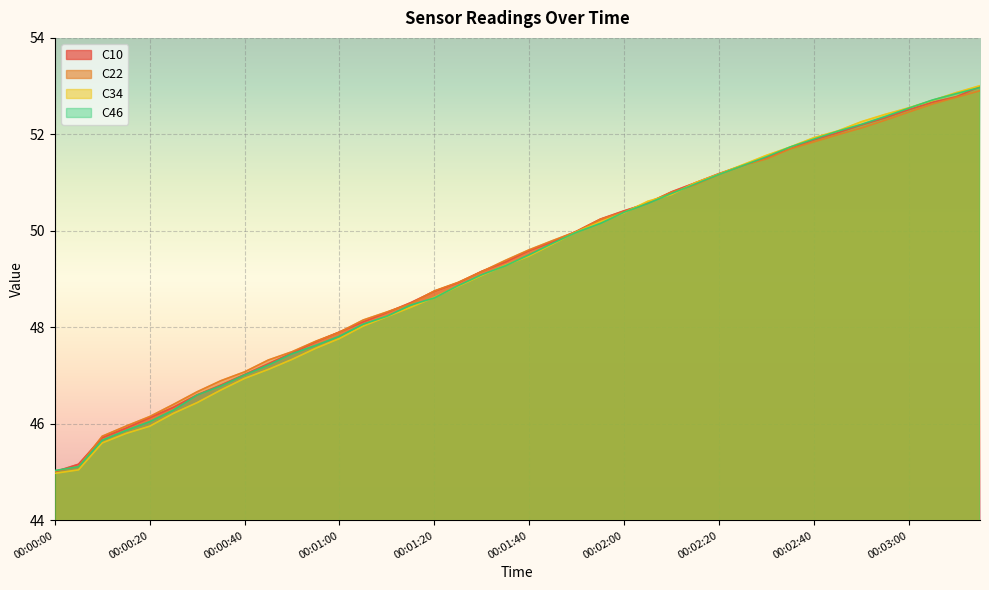

What are all the series names shown in the legend?

C10, C22, C34, C46